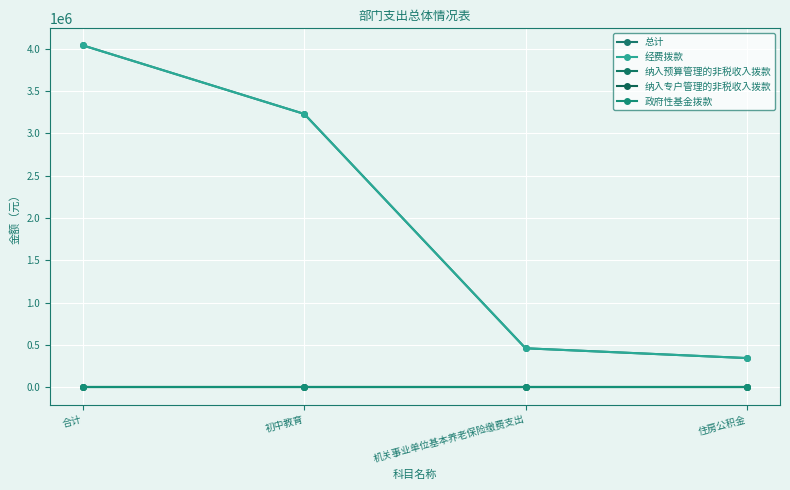

Does the chart have visible grid lines?

Yes